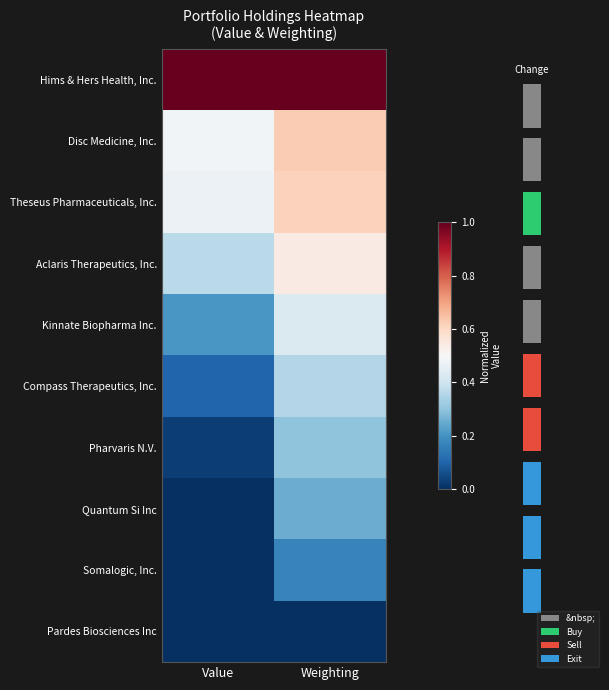

Where is Pharvaris N.V. nearest to the value 0?

Value